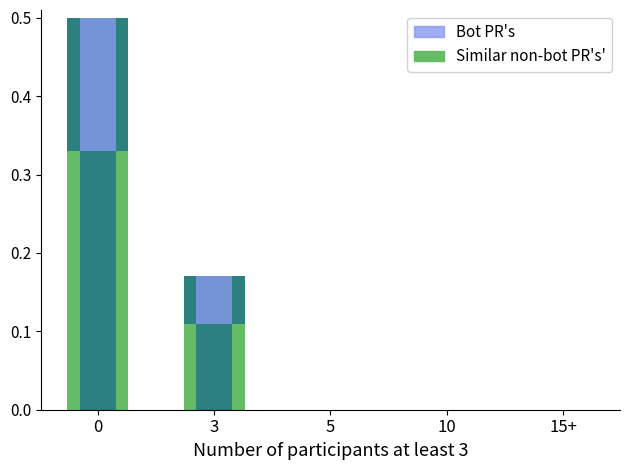

True or false: Bot PR's has a value of 0.2 at 3.

True